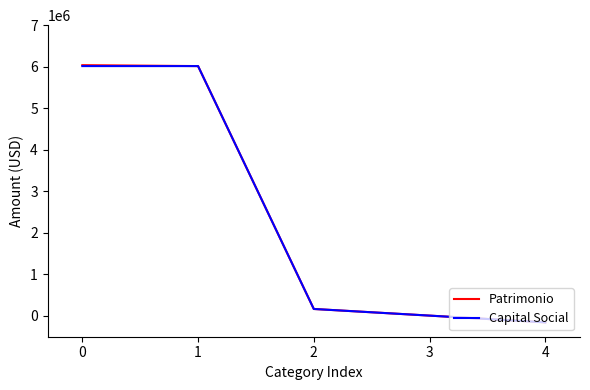

What is the difference between the maximum and minimum values in the Capital Social series?

6169157.6